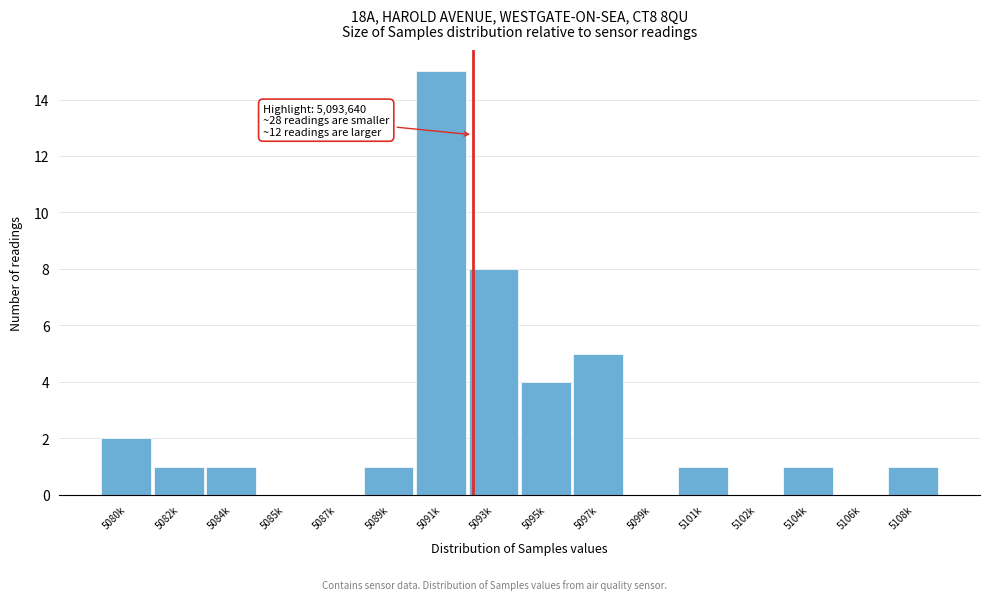

Reading right to left, list all the values displayed in this chart.

5108k=1	5106k=0	5104k=1	5102k=0	5101k=1	5099k=0	5097k=5	5095k=4	5093k=8	5091k=15	5089k=1	5087k=0	5085k=0	5084k=1	5082k=1	5080k=2